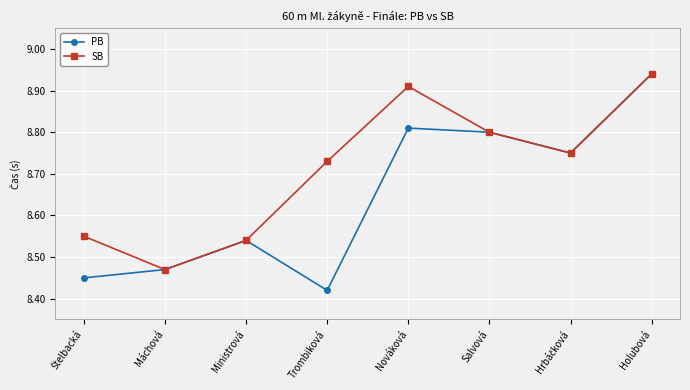

The value of SB at Ministrová is 2.2. True or false?

False